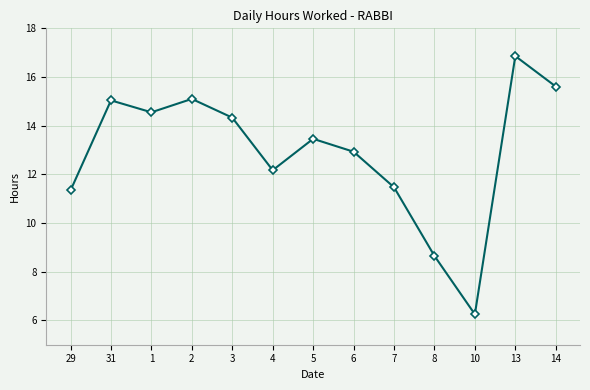

How many interior local peaks (higher than both neighbors) does the data have?

4